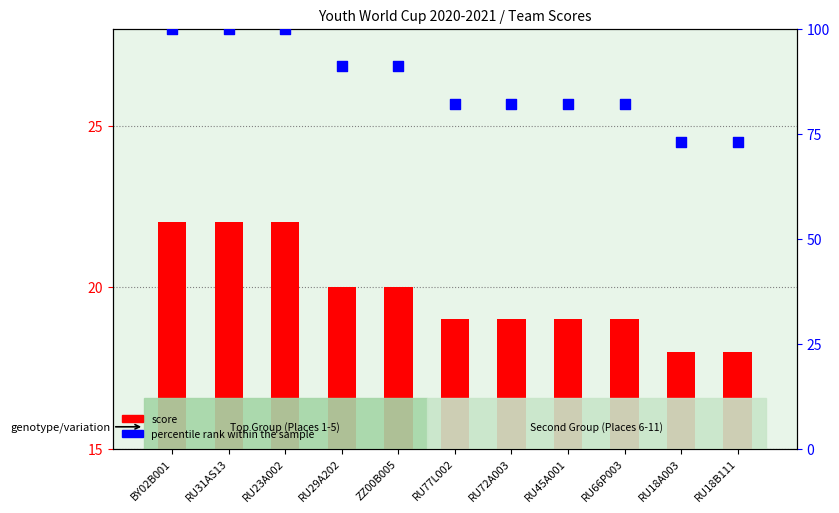

Is the value of percentile rank within the sample at RU23A002 greater than the value of score at RU18A003?

Yes